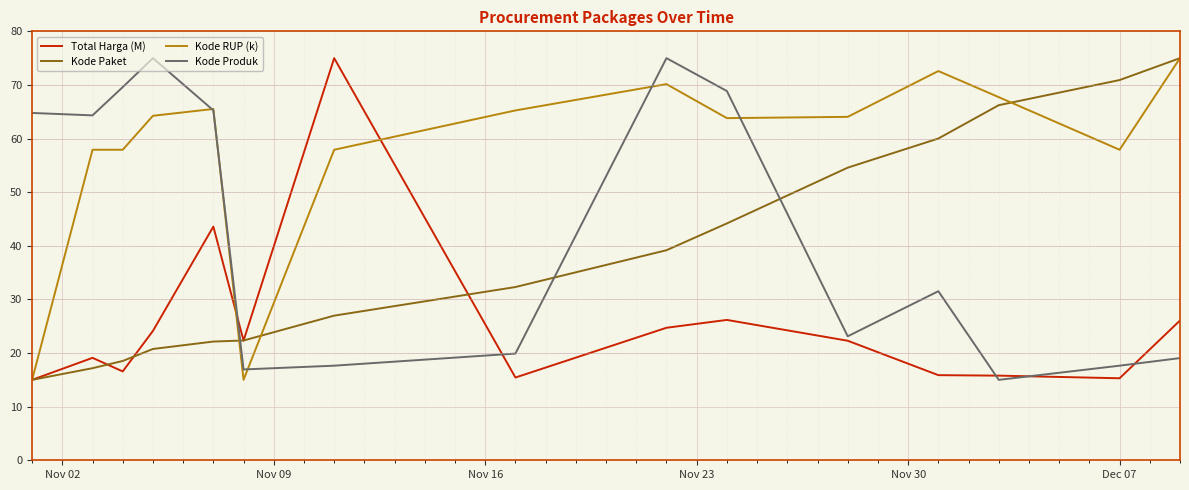

Which series has the largest total across all categories?

Kode RUP (k)